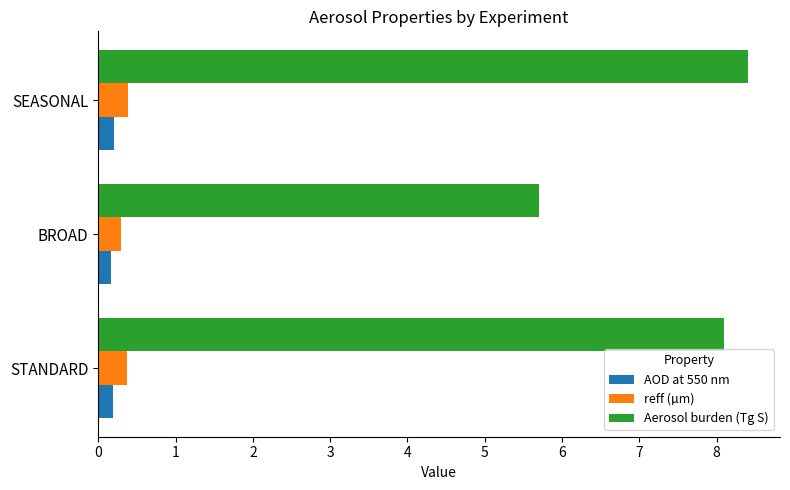

At how many categories does at least one series exceed 3?

3